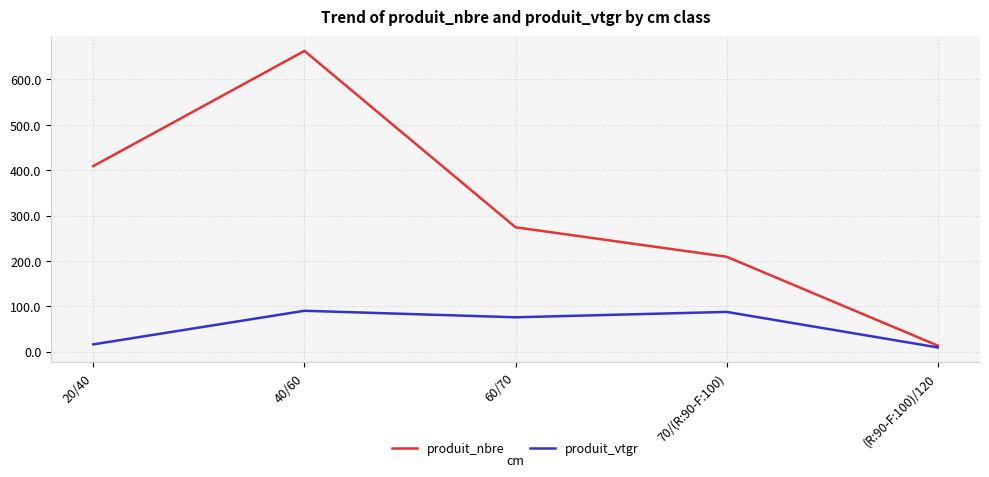

At which label is produit_nbre closest to 338?

60/70